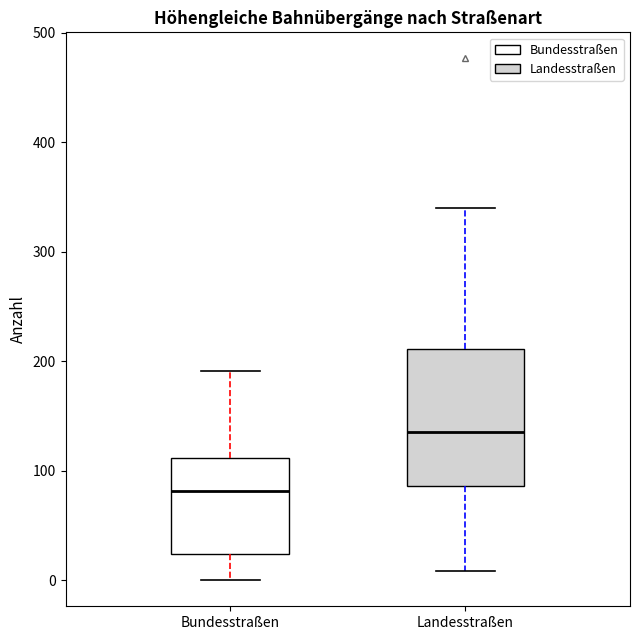

Where does the upper whisker of the box for Landesstraßen end on the y-axis? The values are not printed on the chart, so give them approximately, as read against the axis.

340